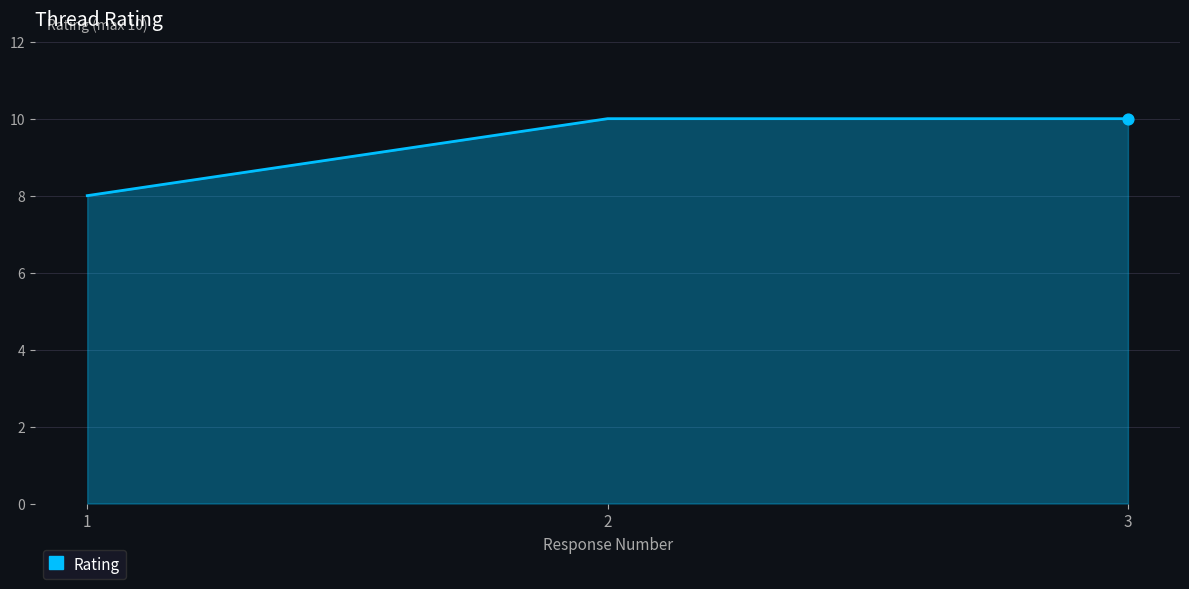

Approximately how many times larger is the value at 2 compared to 3?

1.0